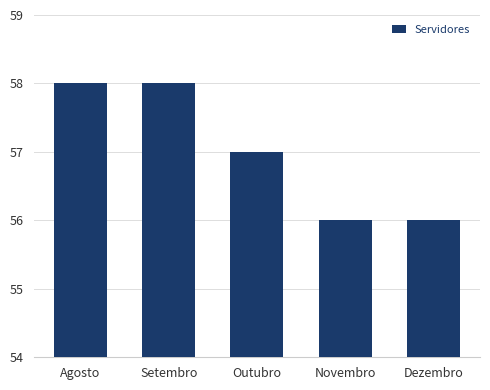

What is the difference between the second highest and second lowest values?

2